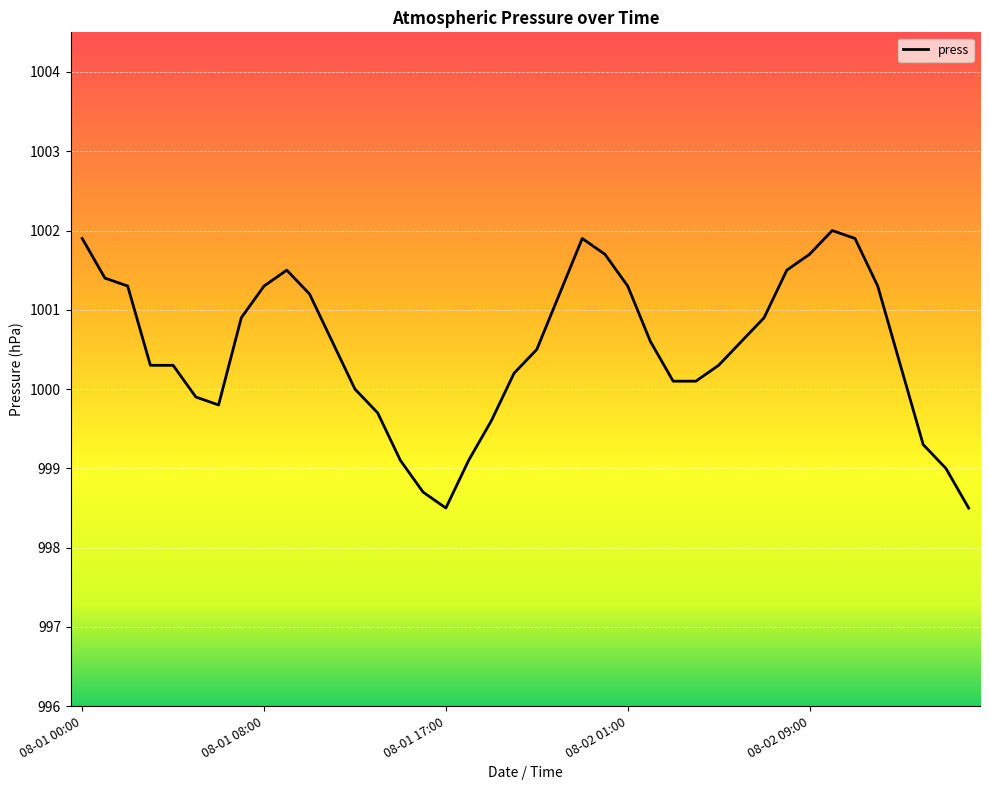

What is the minimum value shown in the chart?

998.5